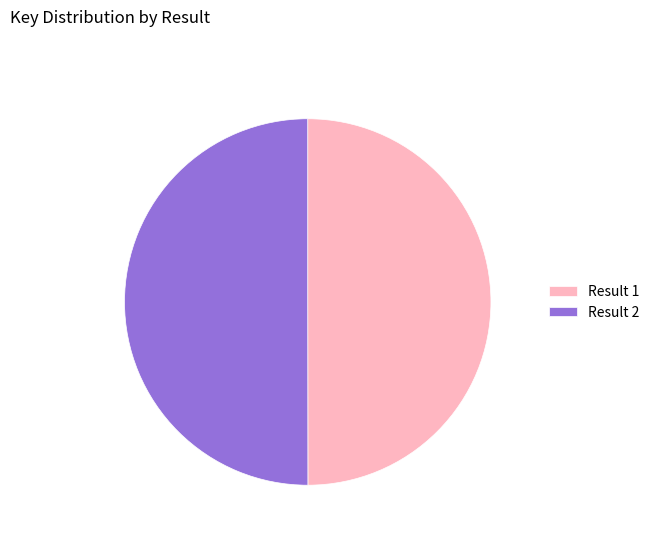

Is it true that Result 1 is 50% of the pie?

True